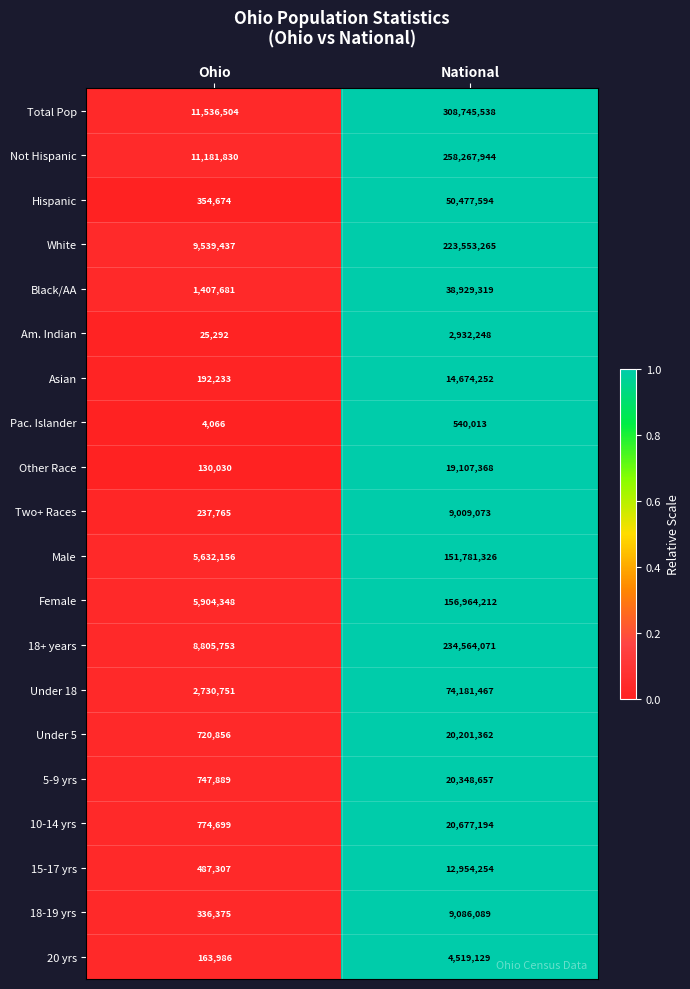

Is it true that Other Race equals 9683995 at National?

False